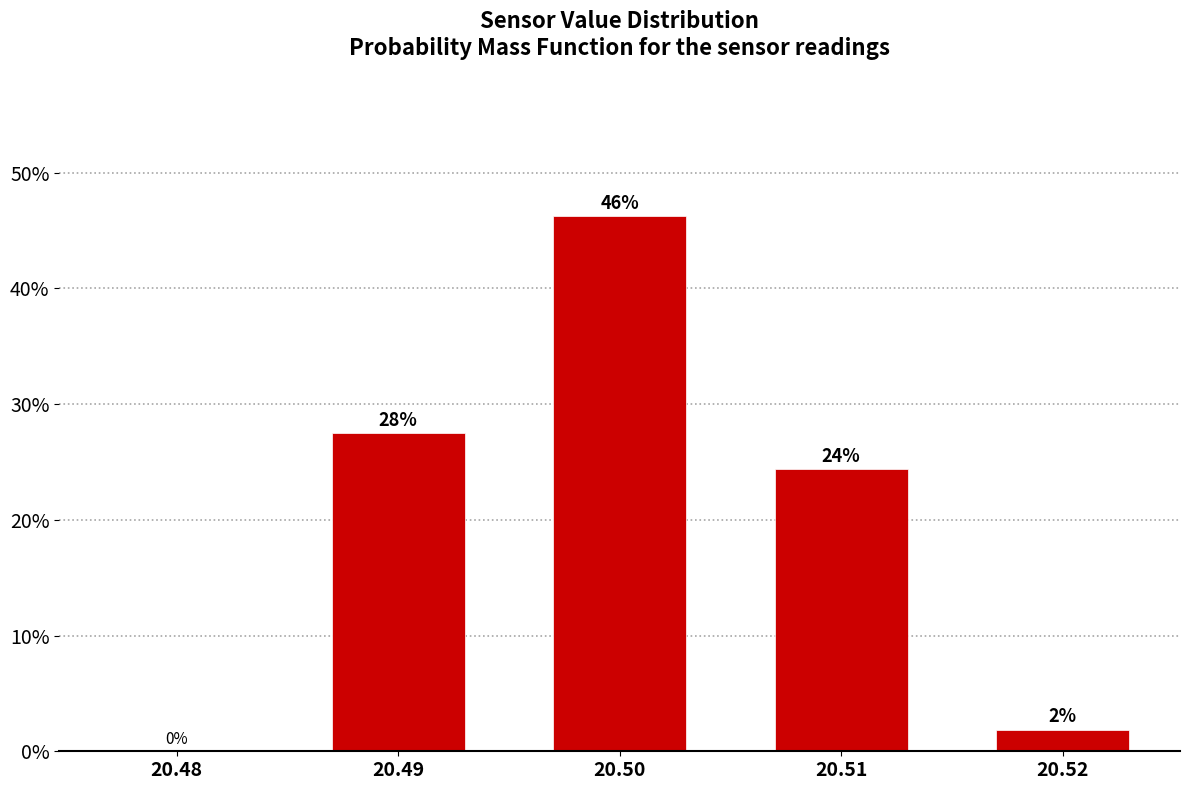

Are the bars horizontal?

No